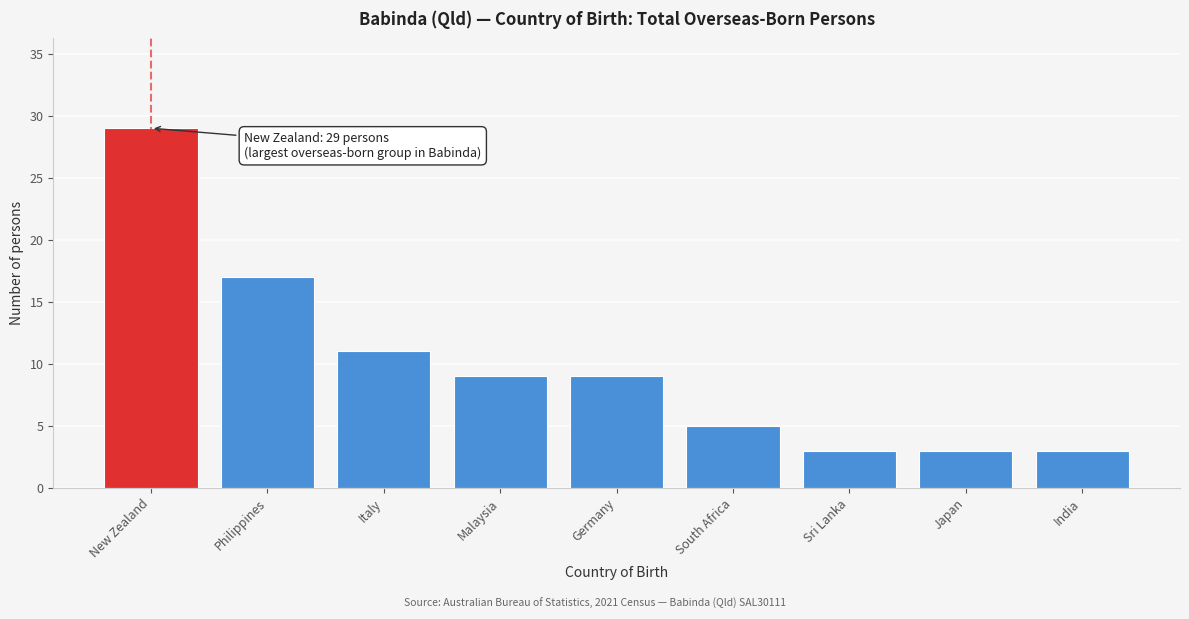

Reading right to left, list all the values displayed in this chart.

India=3	Japan=3	Sri Lanka=3	South Africa=5	Germany=9	Malaysia=9	Italy=11	Philippines=17	New Zealand=29